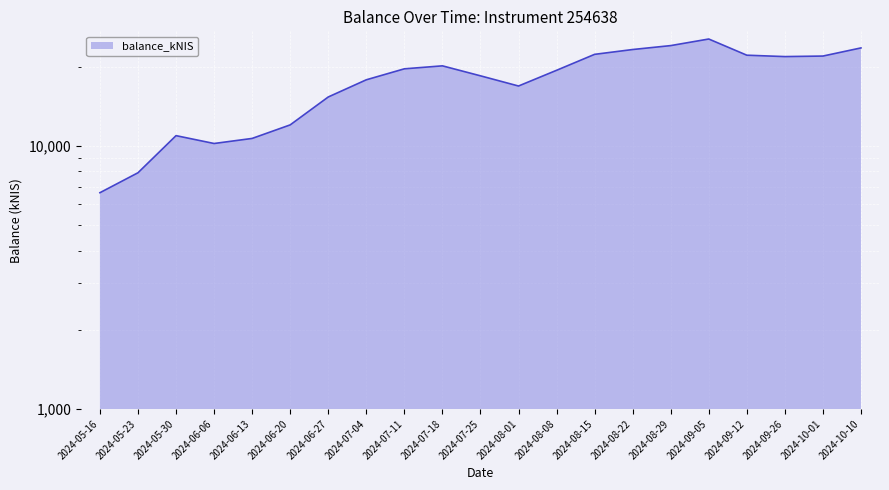

What is the difference between the values at 2024-08-01 and 2024-06-20?

4868.4